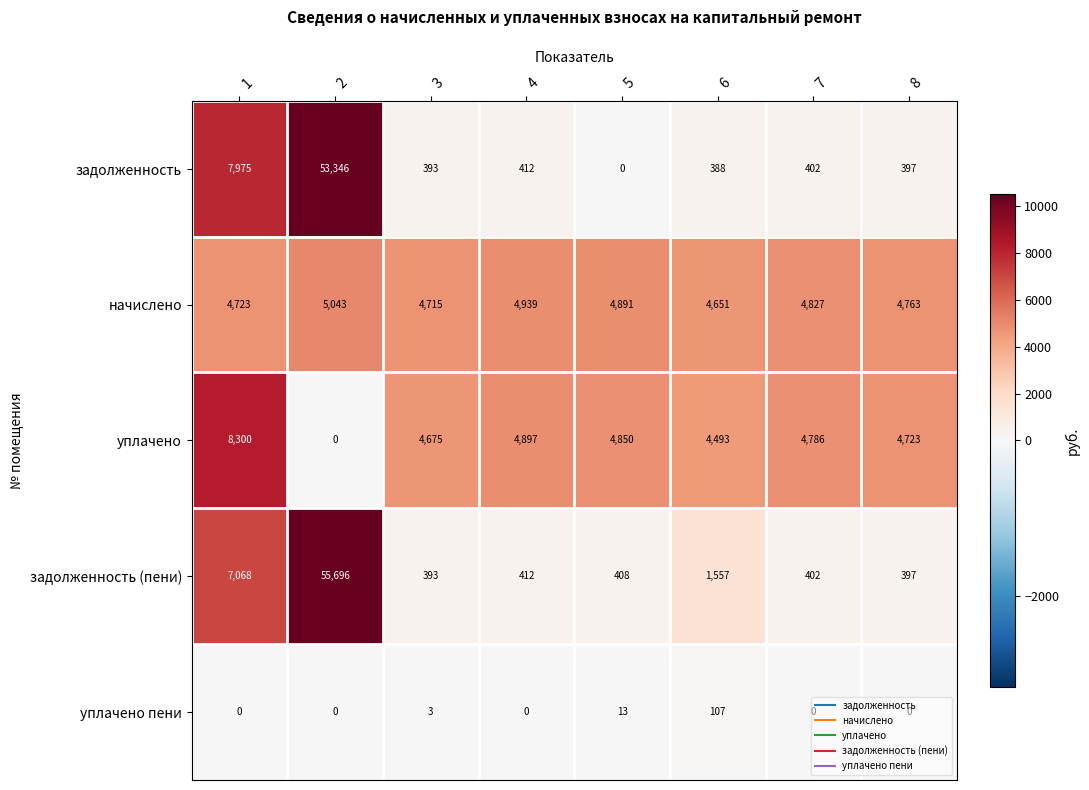

Where is уплачено nearest to the value 4150?

6